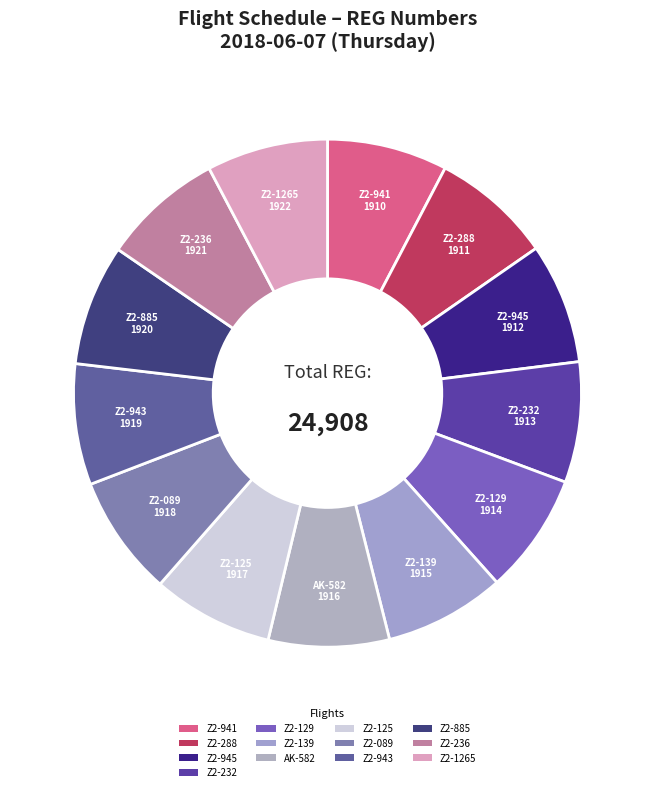

Do Z2-139 and Z2-236 together represent more than half of the pie?

No